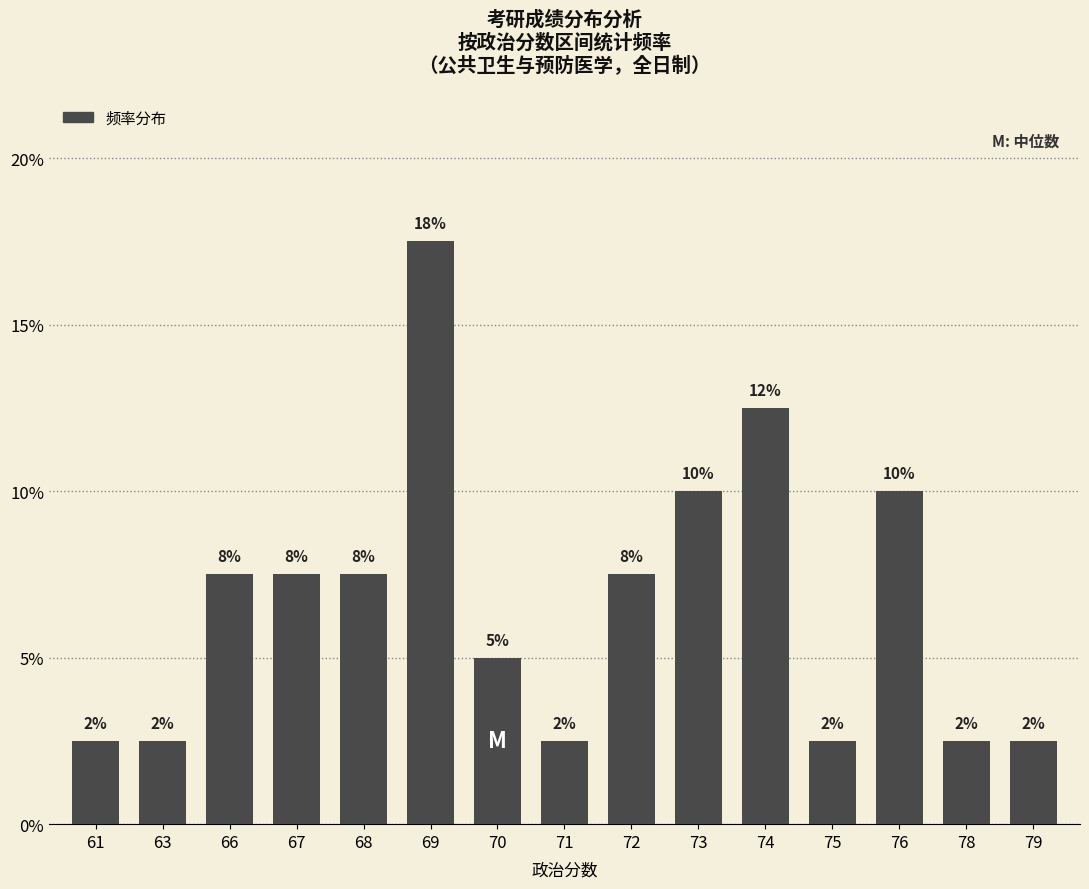

Are the bars horizontal?

No